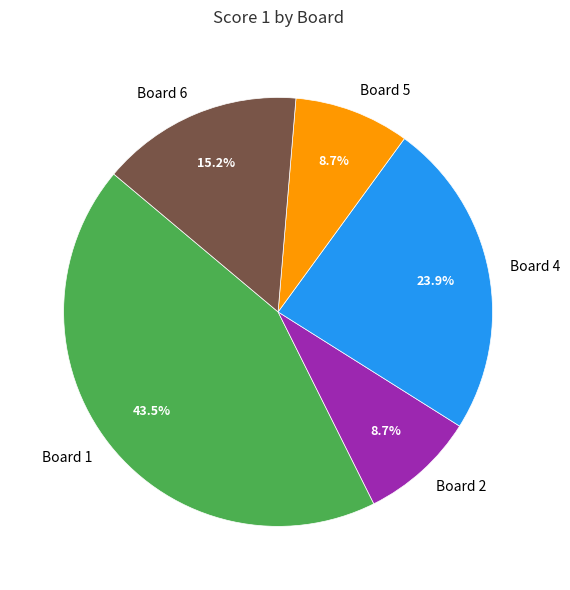

Is Board 2 the majority of the pie?

No